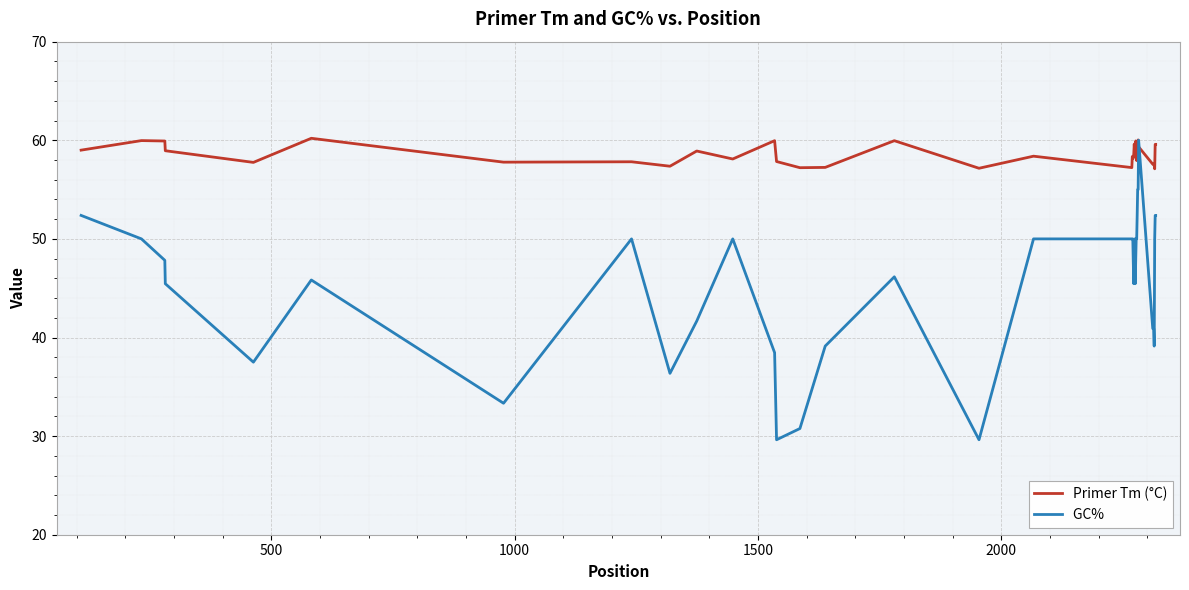

What is the maximum value shown in the chart?

60.2